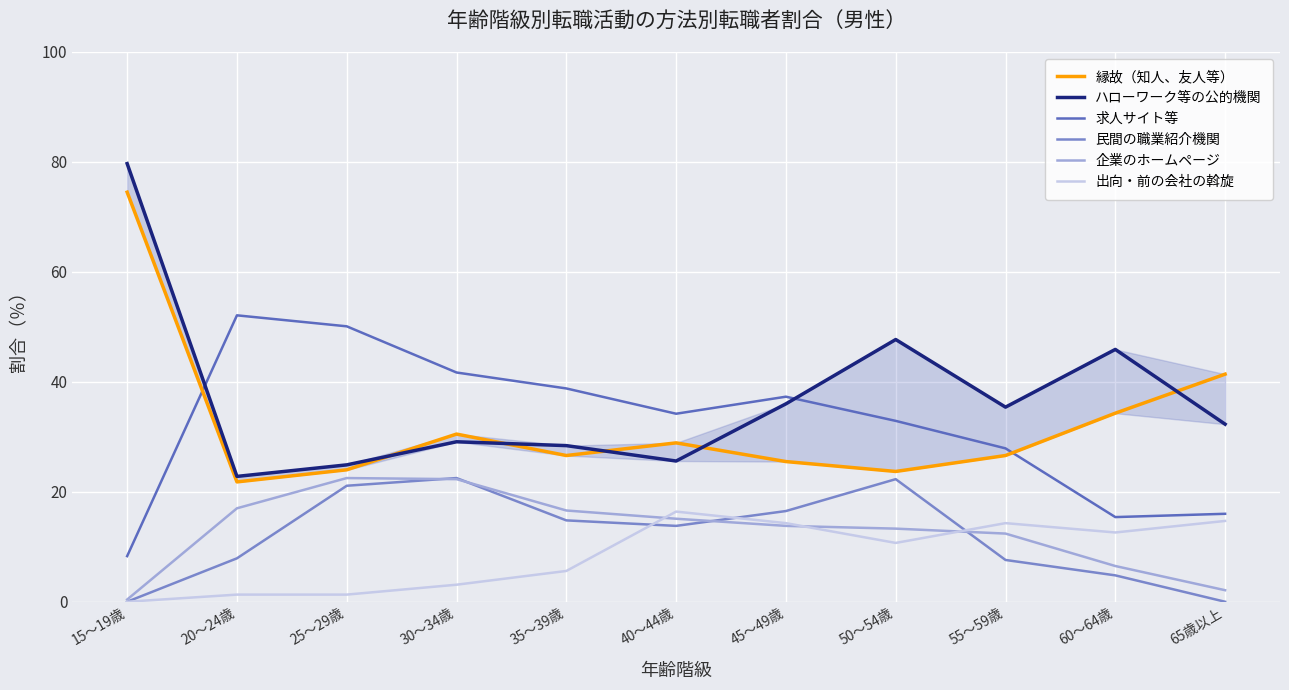

What is the lowest value of the ハローワーク等の公的機関 series?

22.8